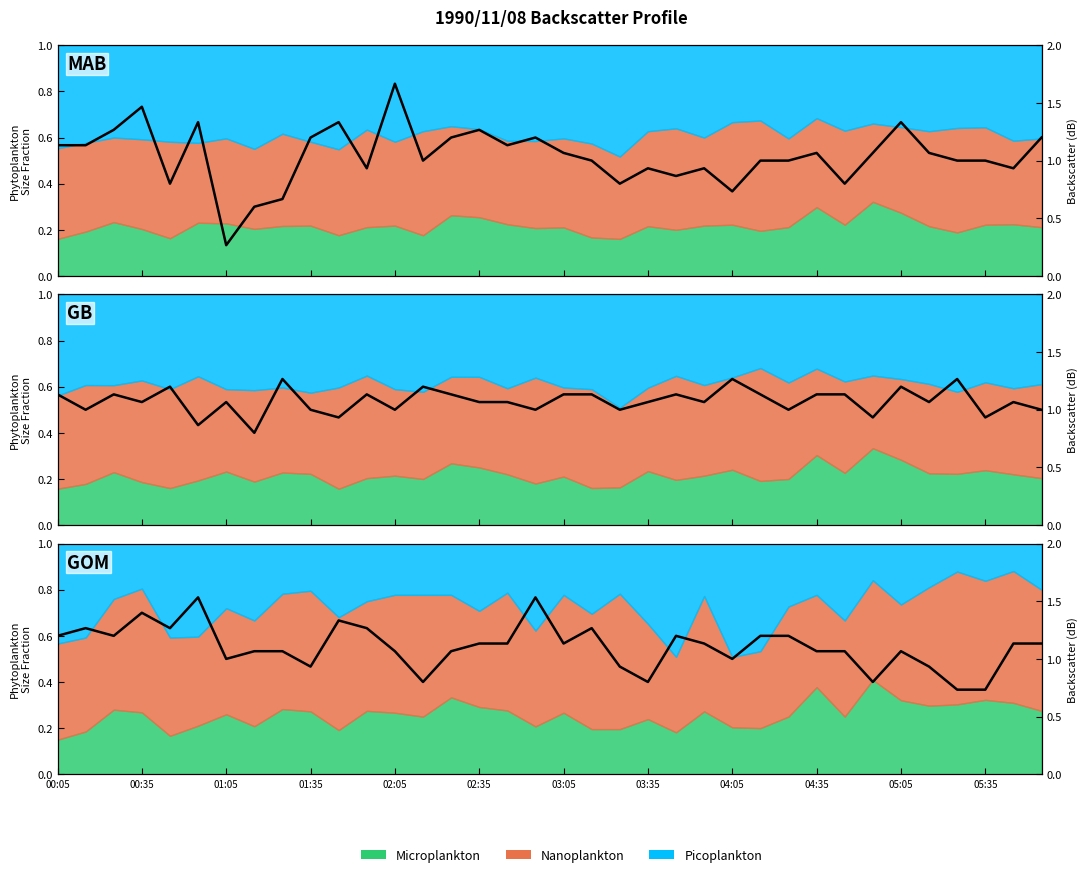

The value of 10.861 at 1990/11/08 02:45 is 0.7. True or false?

False